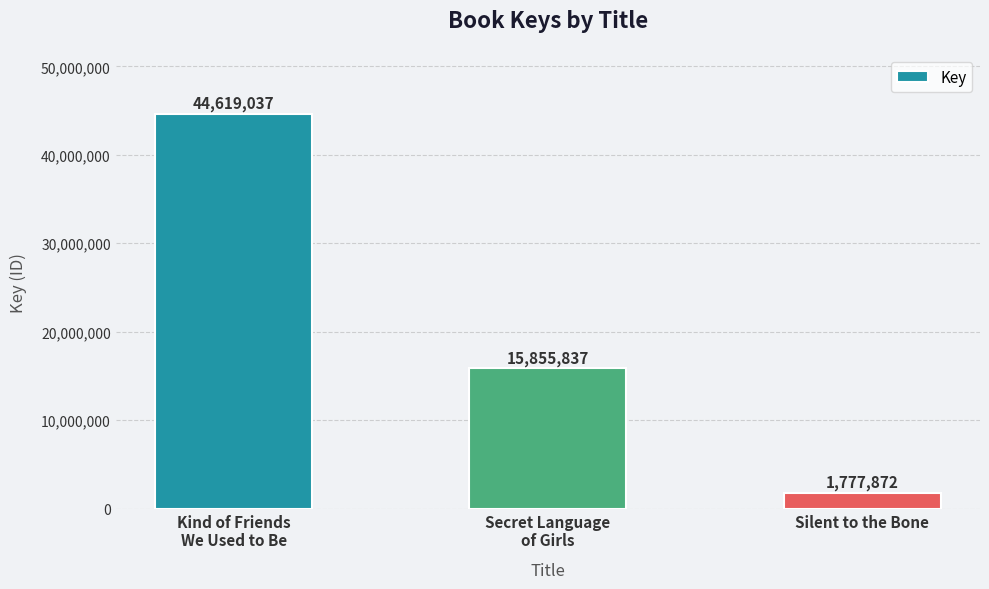

How many categories are shown in the chart?

3